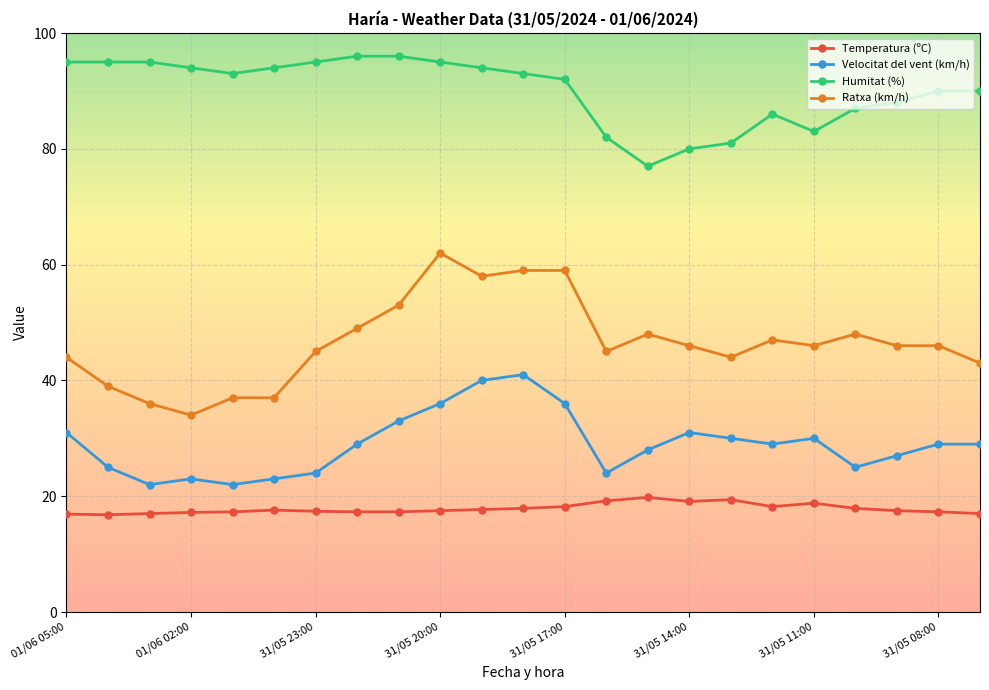

True or false: Humitat (%) and Velocitat del vent (km/h) intersect in this chart.

False